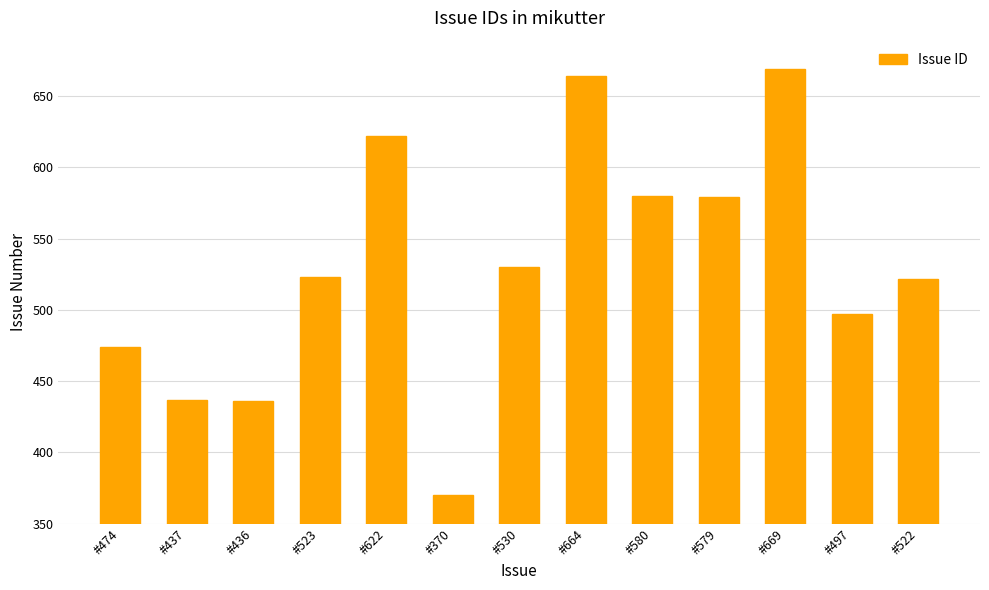

Between #523 and #370, which is larger?

#523